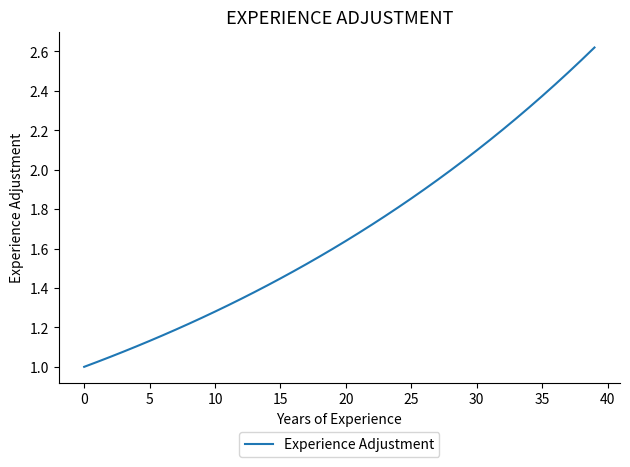

How many lines are shown in the chart?

1